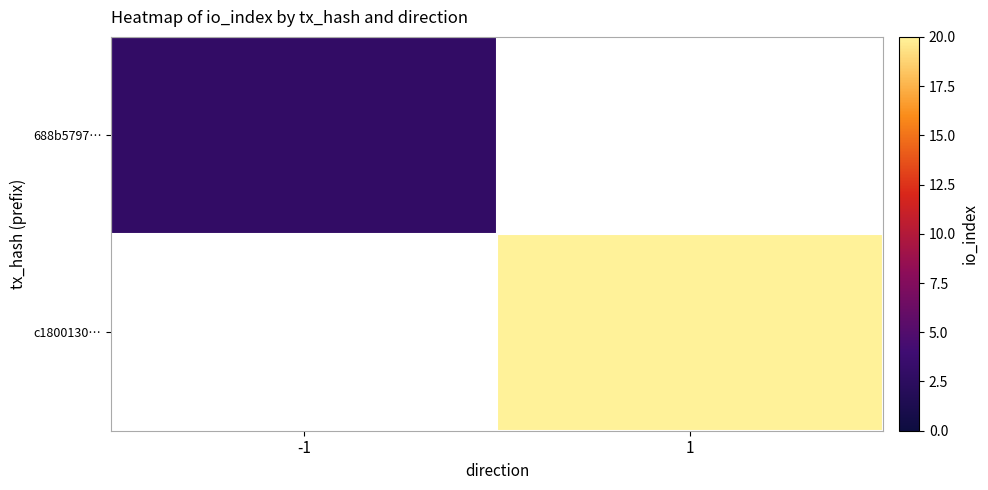

Rank the series by their average value, from highest to lowest.

c1800130…, 688b5797…